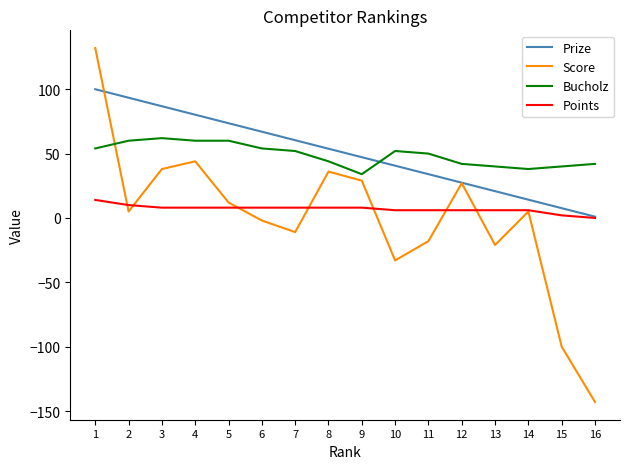

What is the minimum value shown in the chart?

-143.0